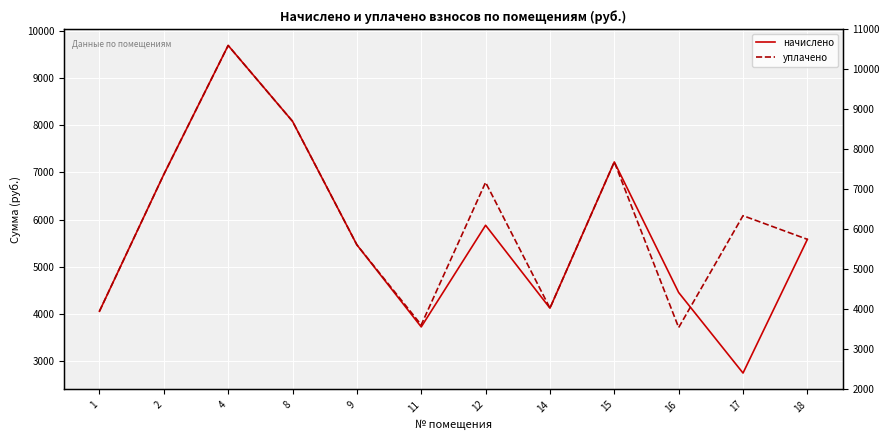

True or false: начислено has more than 1 points higher than both neighbors.

True